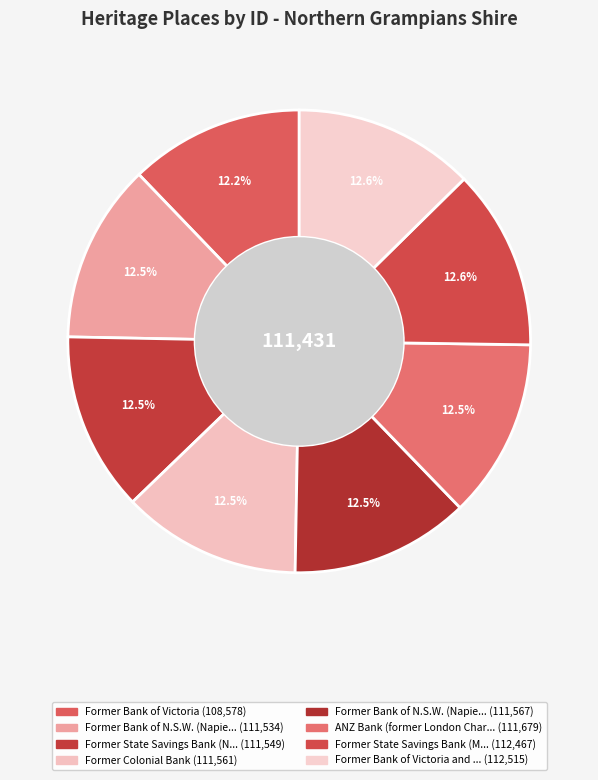

Which slice is the smallest?

Former Bank of Victoria